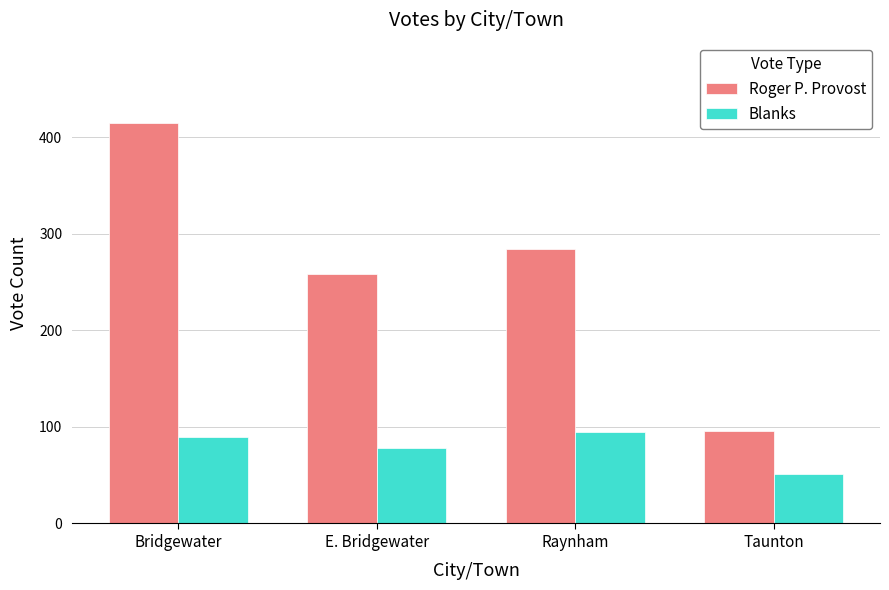

The Blanks series shows 35 at Taunton. True or false?

False